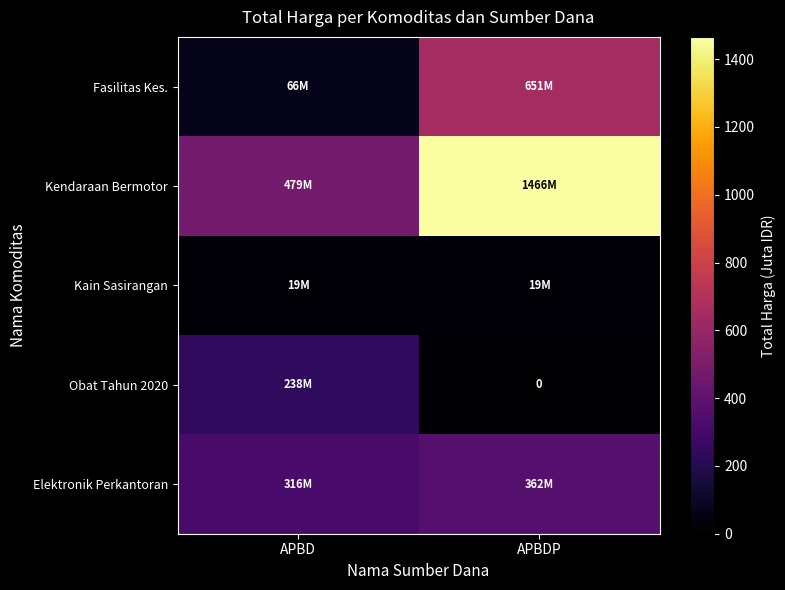

The Kendaraan Bermotor series shows 478.5 at APBD. True or false?

True